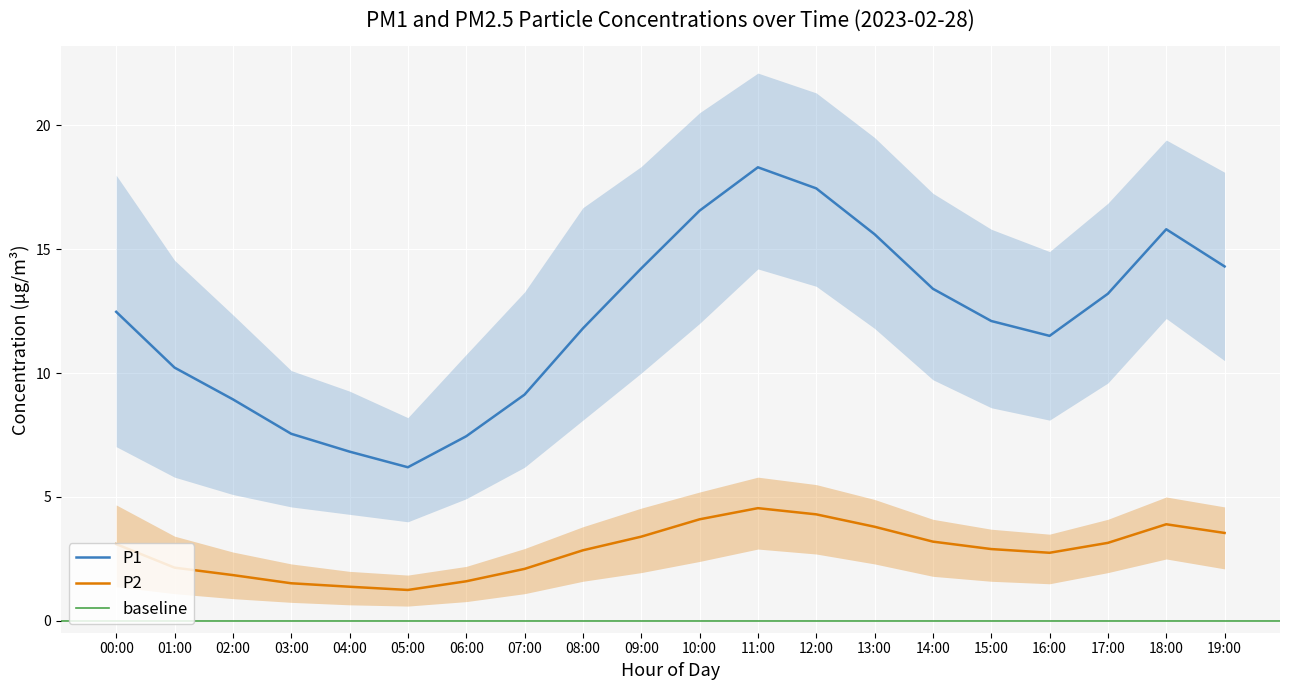

What is the difference between the maximum and minimum values in the P2 series?

3.3